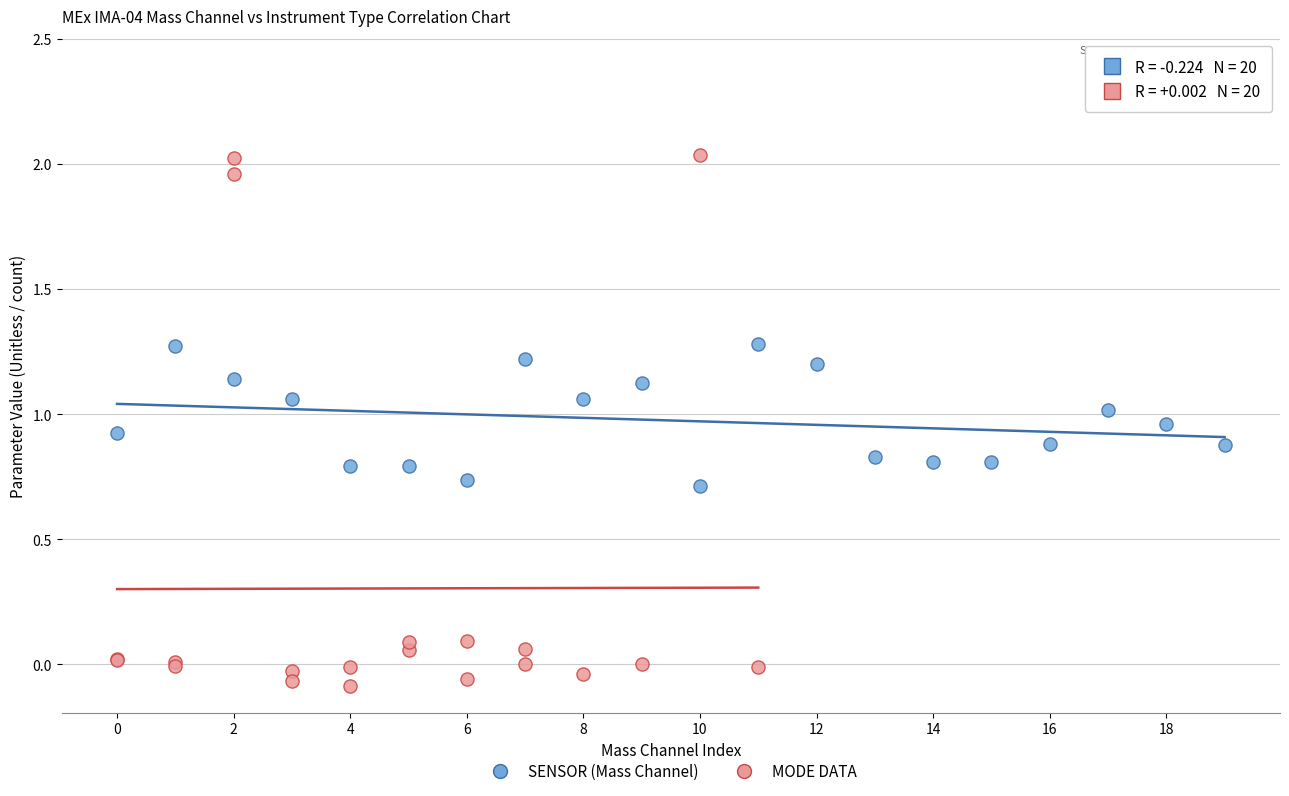

Which series reaches the maximum Y coordinate?

MODE DATA